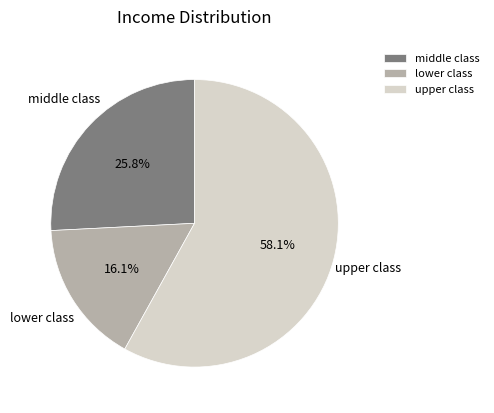

How many slices are in this pie chart?

3